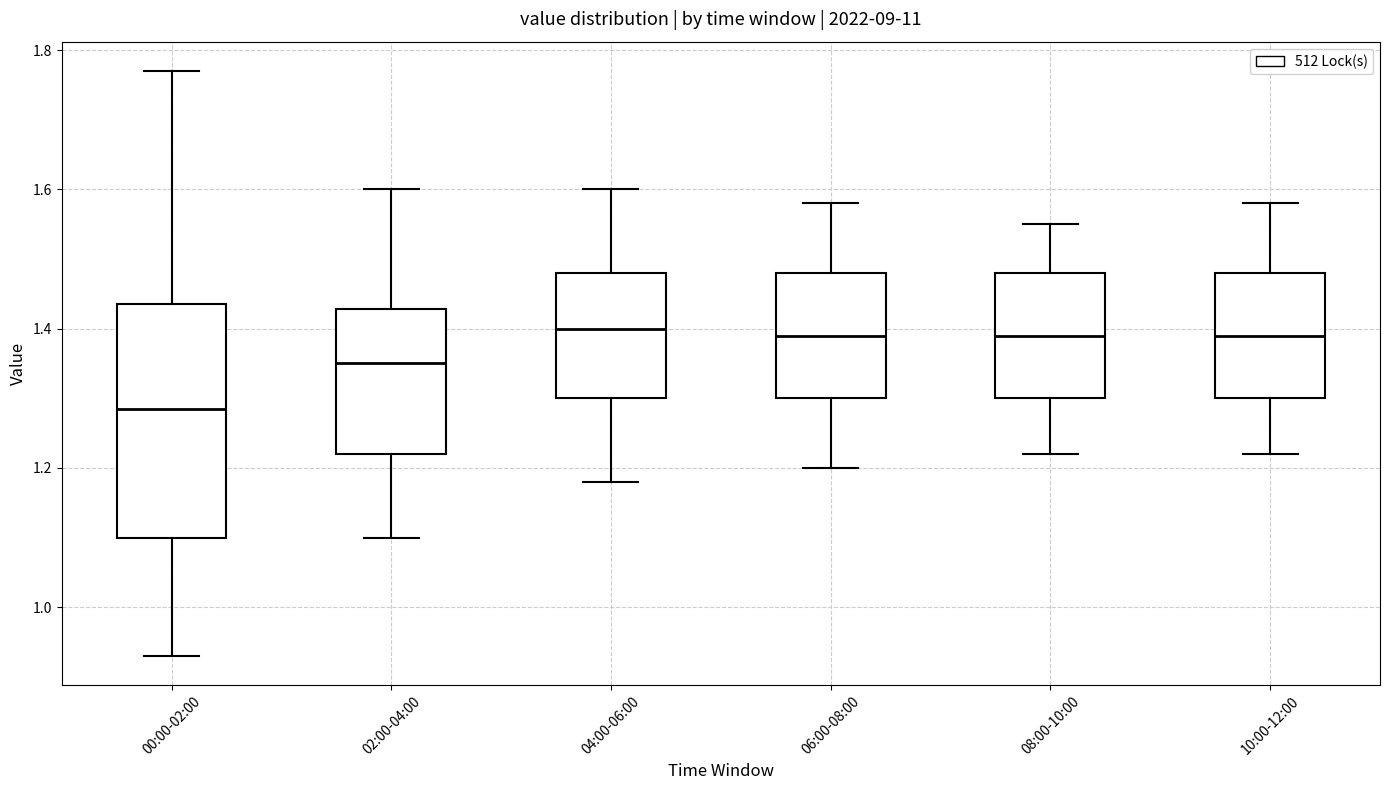

Which box has the lowest median line?

00:00-02:00